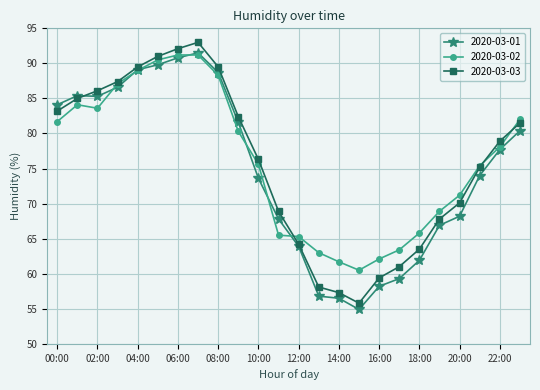

What is the value of the 2020-03-02 point at the 1st from the left?

81.7